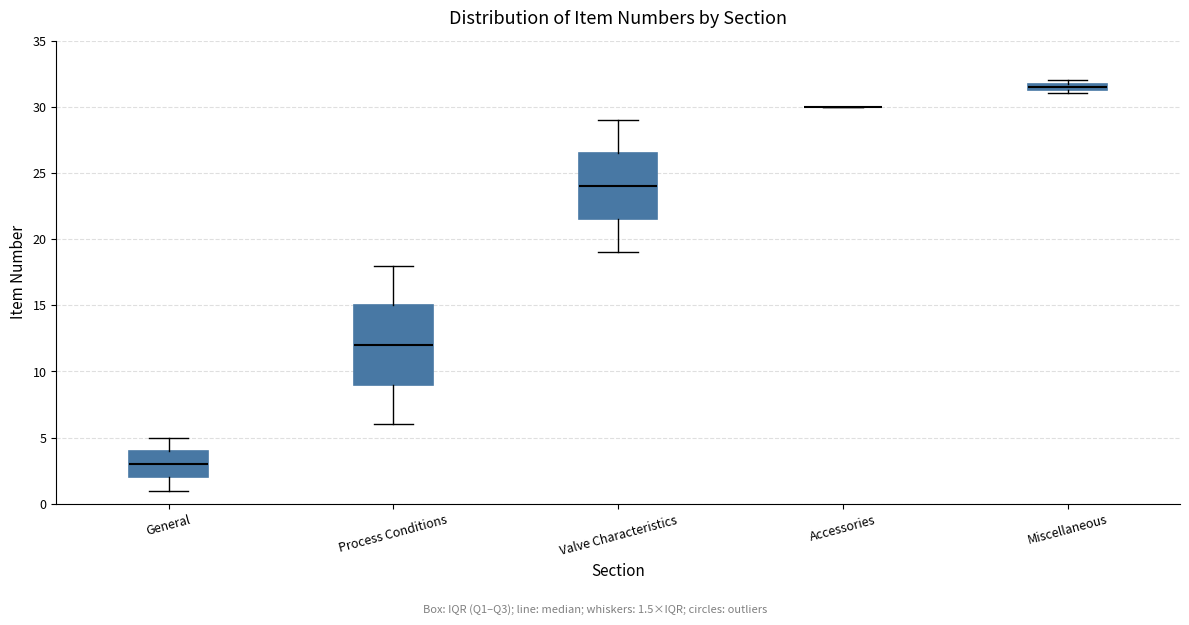

Which box is the tallest, from its lower edge to its upper edge?

Process Conditions